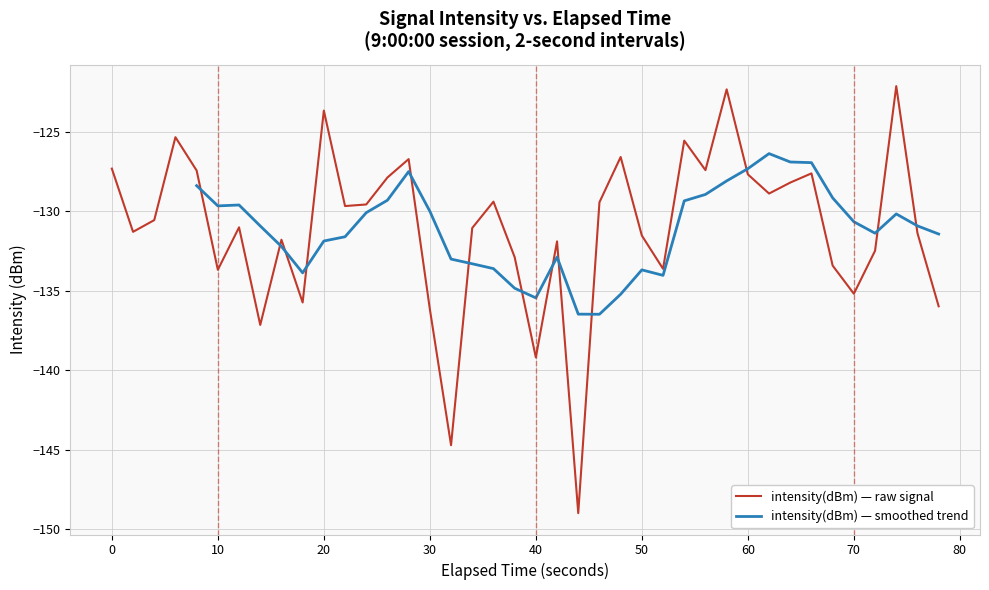

Is it true that intensity(dBm) — raw signal equals -127.3 at 0?

True